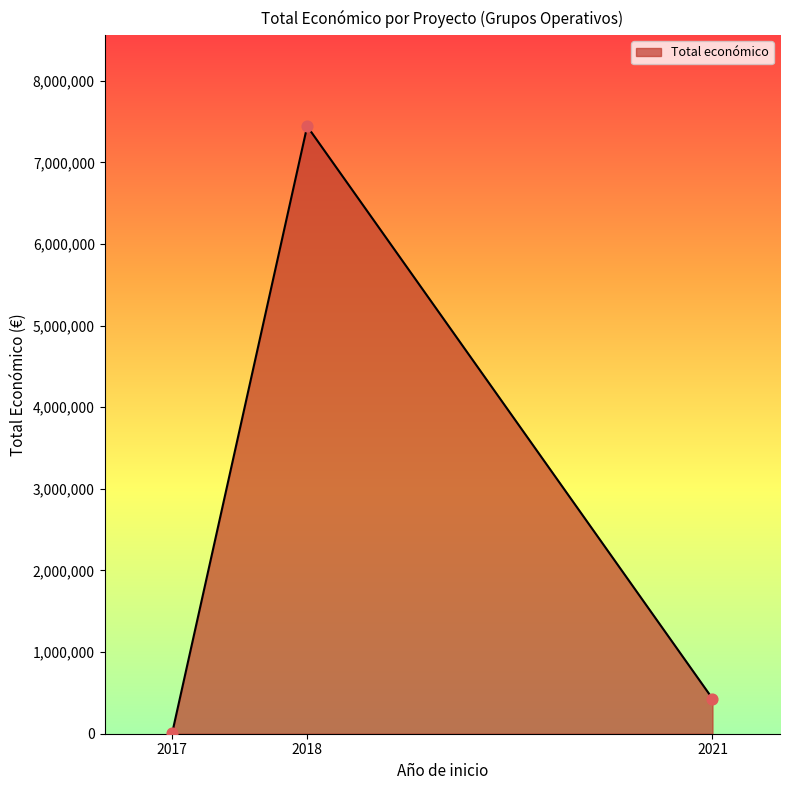

What is the sum of all values?

7876849